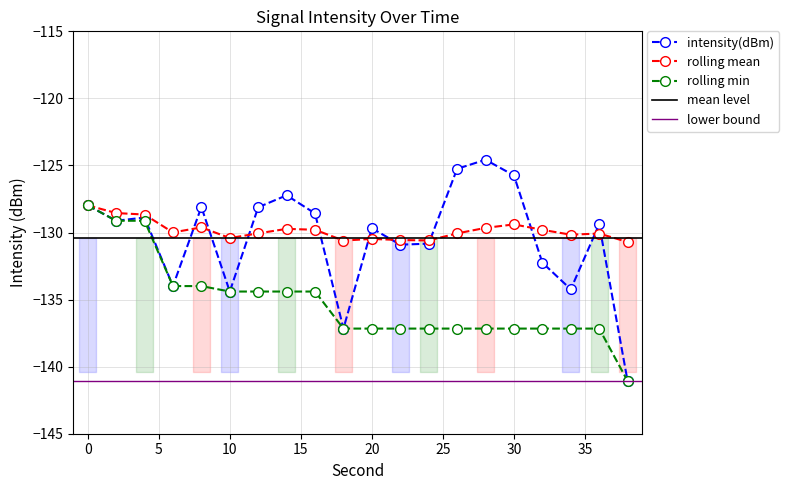

What is the difference between the maximum and minimum values in the intensity(dBm) series?

16.5